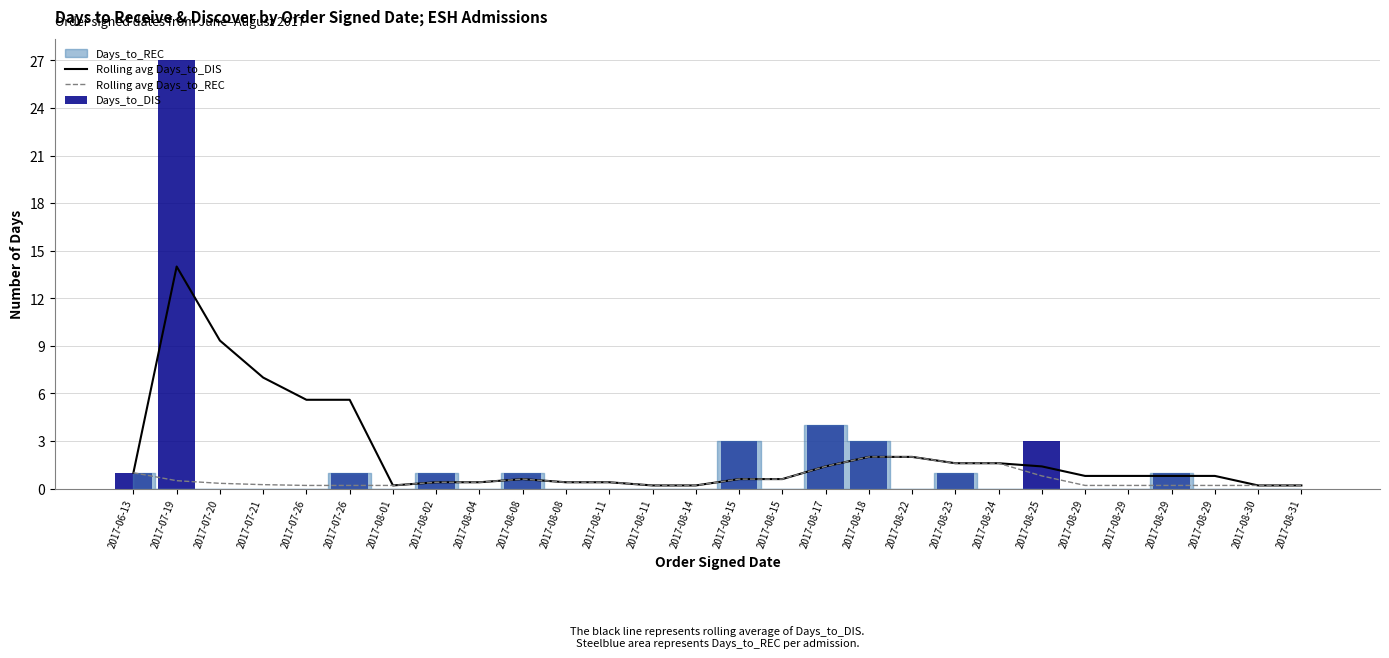

What is the label of the 9th bar from the right?

2017-08-23